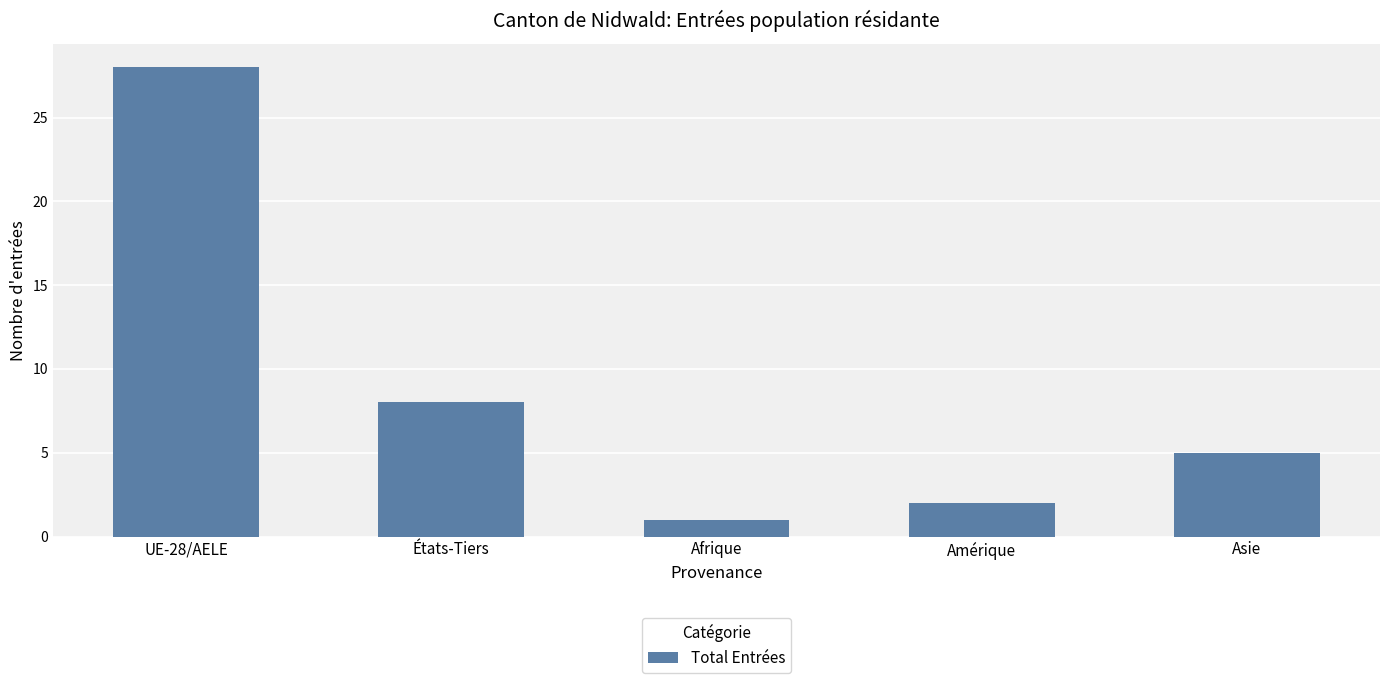

Reading left to right, extract all data points from this chart.

28	8	1	2	5